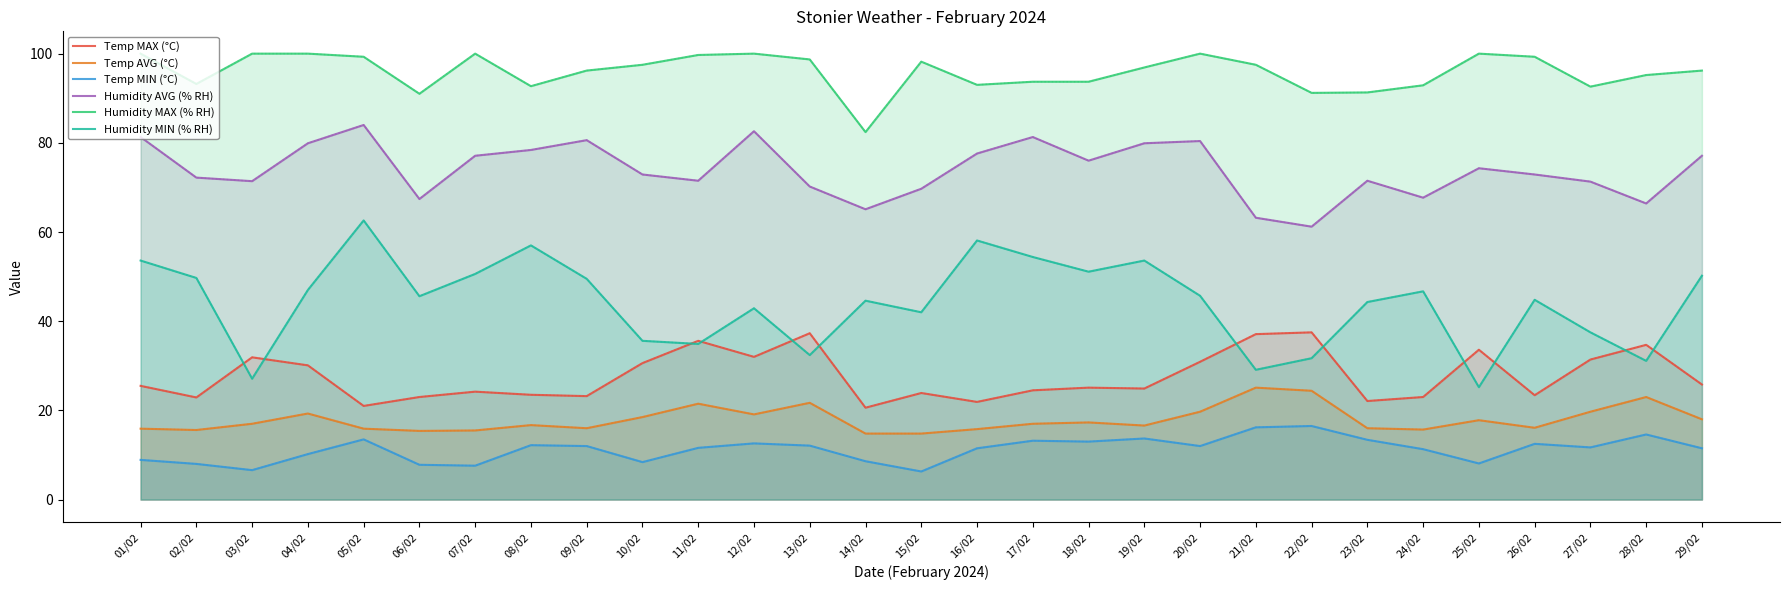

List the labels in order of Temp MIN (°C) value, largest first.

22/02, 21/02, 28/02, 19/02, 05/02, 23/02, 17/02, 18/02, 12/02, 26/02, 08/02, 13/02, 09/02, 20/02, 27/02, 11/02, 16/02, 29/02, 24/02, 04/02, 01/02, 14/02, 10/02, 25/02, 02/02, 06/02, 07/02, 03/02, 15/02